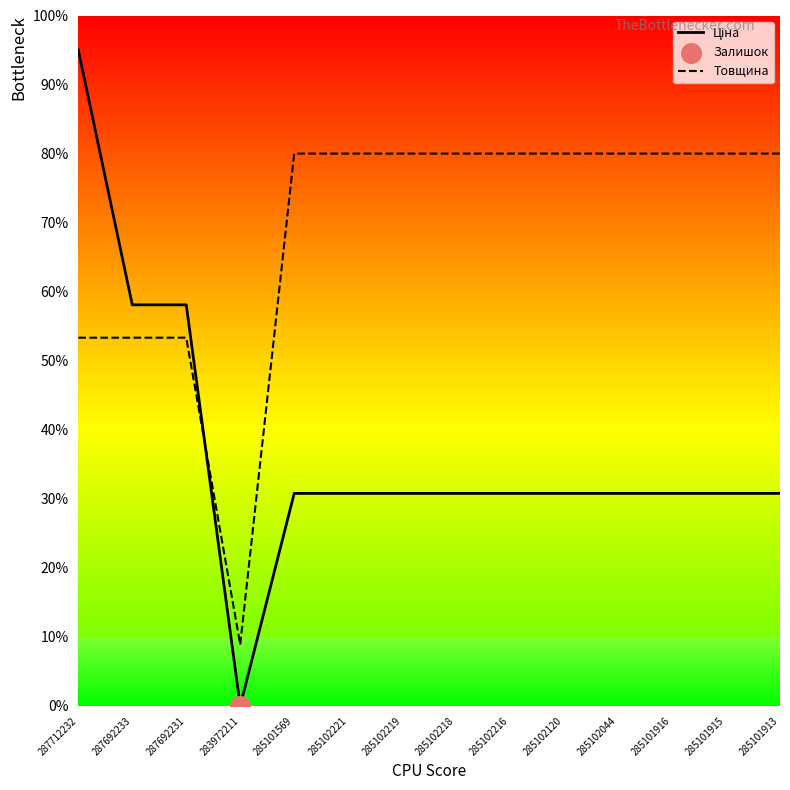

At how many categories does at least one series exceed 72?

11